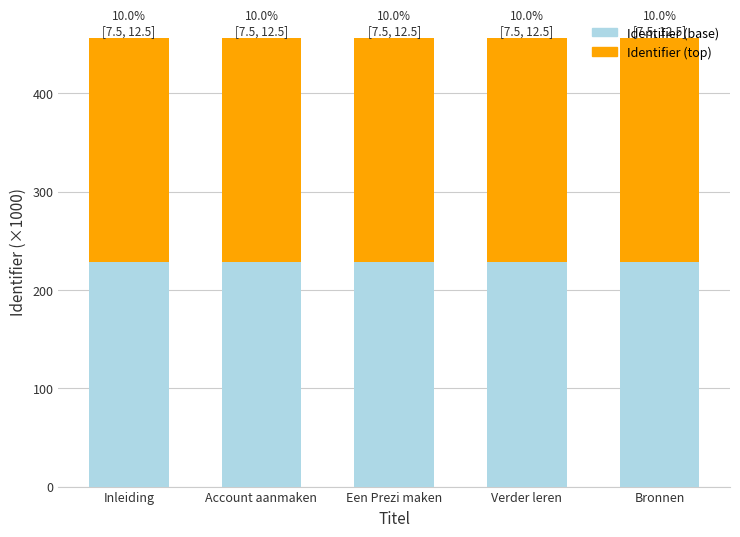

What is the maximum value for Identifier (base)?

228.3